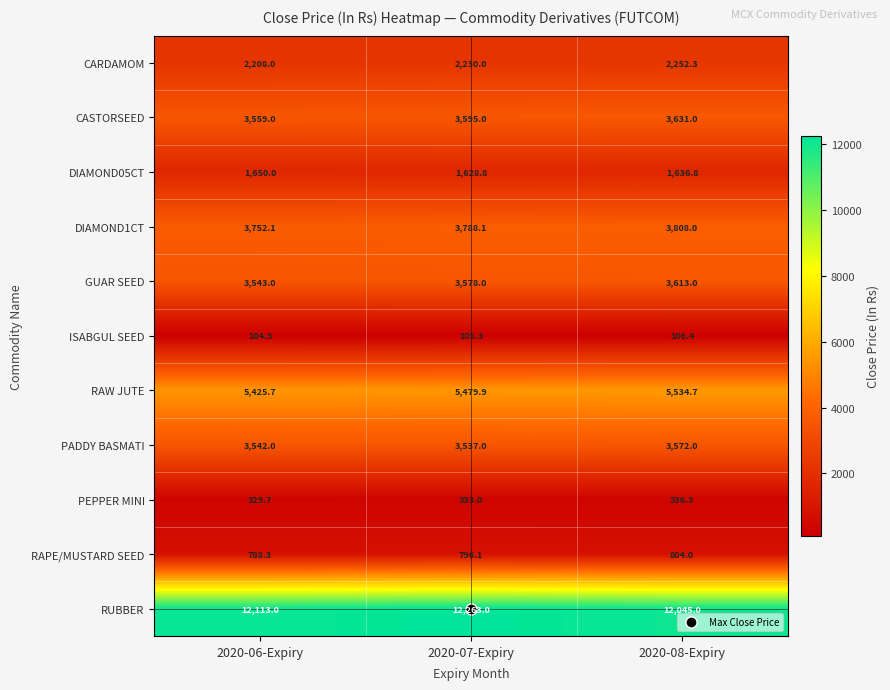

List the series in order of their peak value, lowest first.

ISABGUL SEED, PEPPER MINI, RAPE/MUSTARD SEED, DIAMOND05CT, CARDAMOM, PADDY BASMATI, GUAR SEED, CASTORSEED, DIAMOND1CT, RAW JUTE, RUBBER